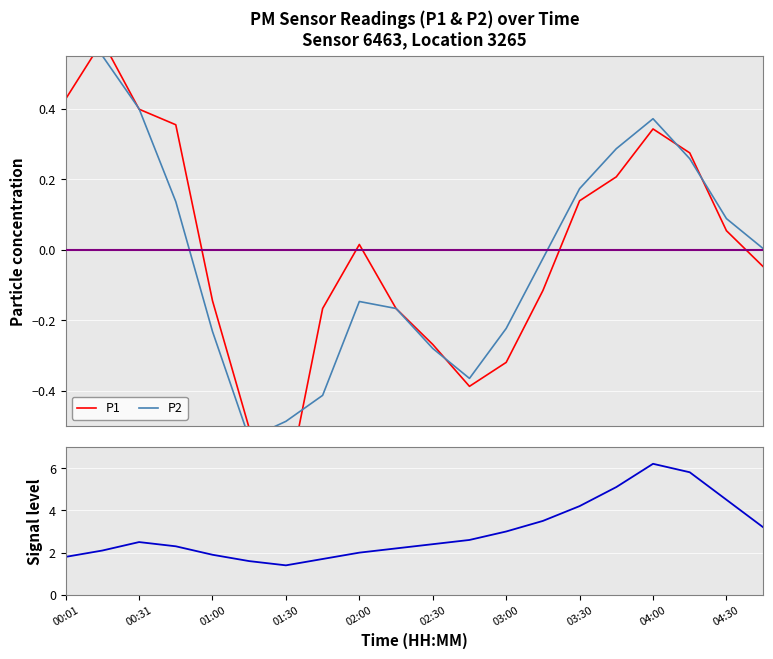

True or false: P2 has more than 1 points higher than both neighbors.

True